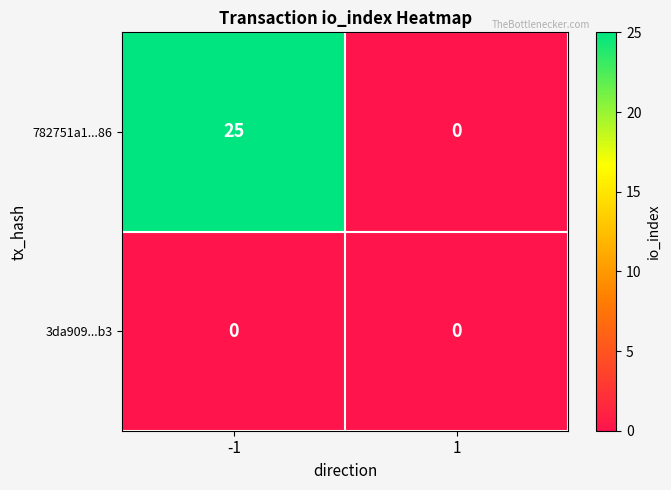

Reading left to right, transcribe all the data shown in this chart.

782751a1...86: 25	0
3da909...b3: 0	0